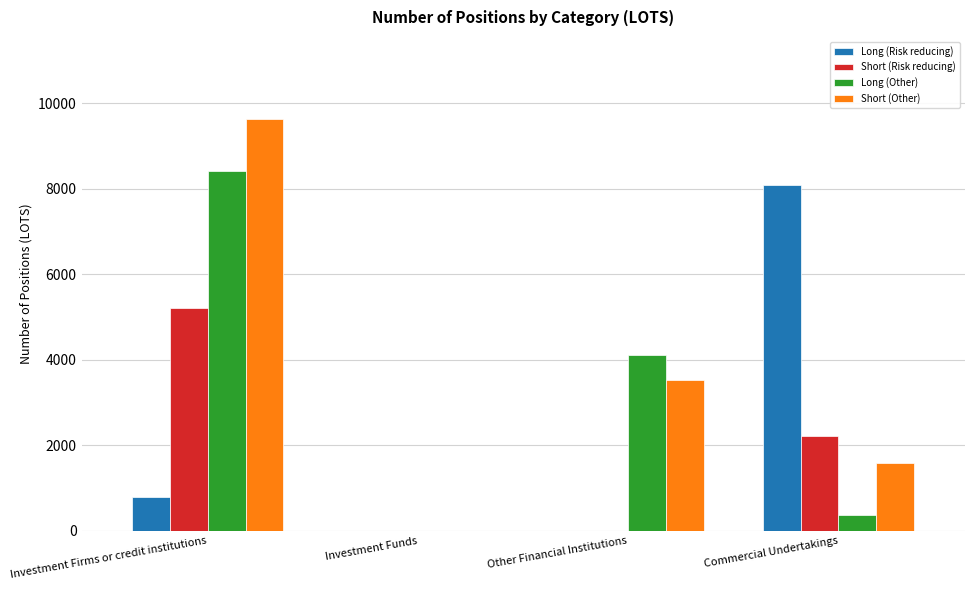

What is the sum of the Long (Other) values at Investment Funds and Other Financial Institutions?

4115.0